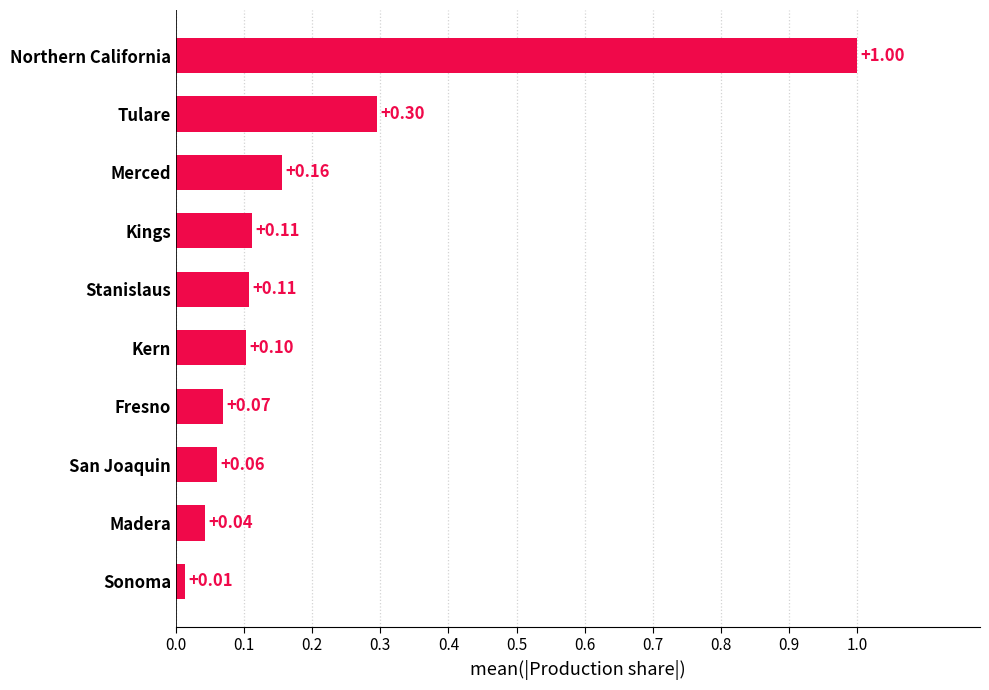

How many bars are there in total?

10